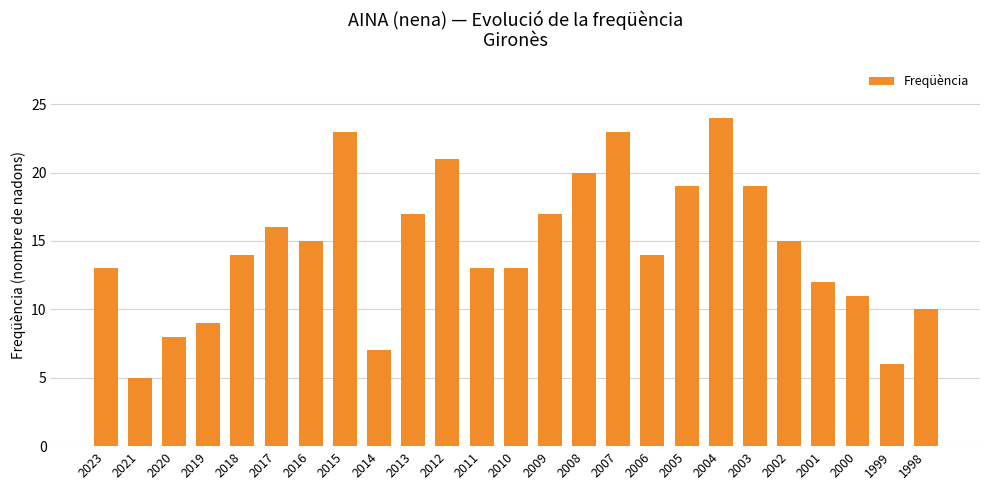

The value at 2007 is 23. True or false?

True